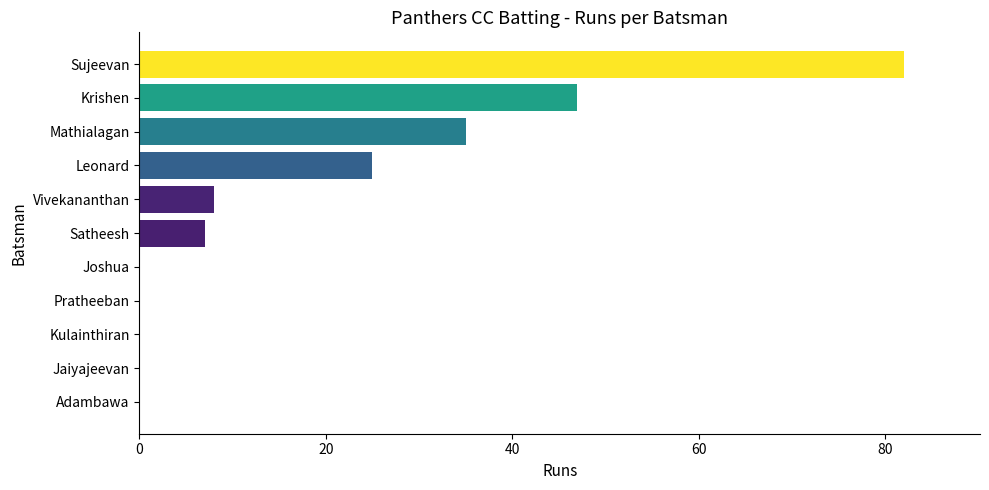

Is it true that the value at Adambawa is 0?

True